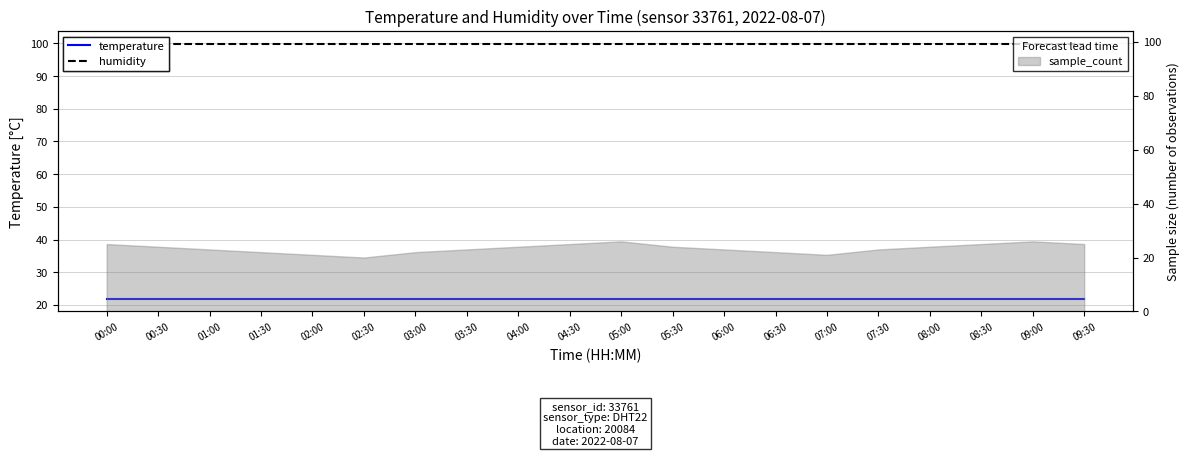

What is the lowest value of the humidity series?

99.9